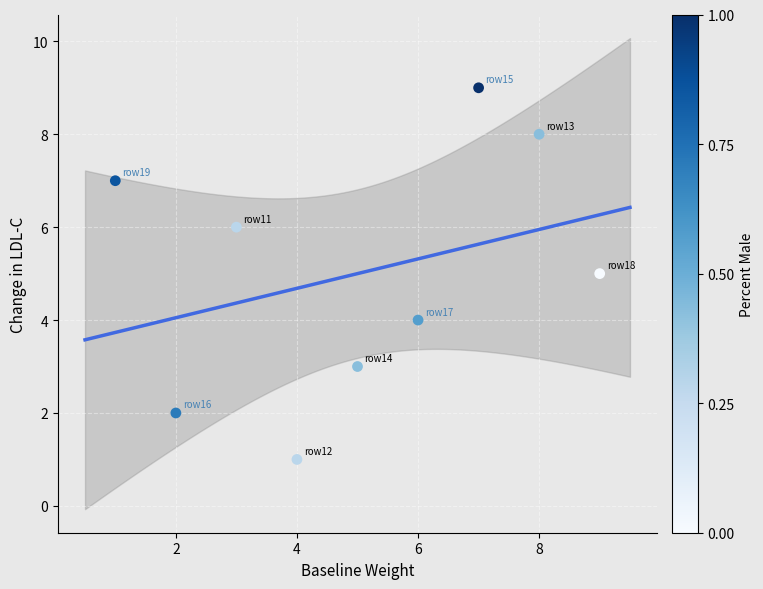

What is the range of Y values (max minus min)?

8